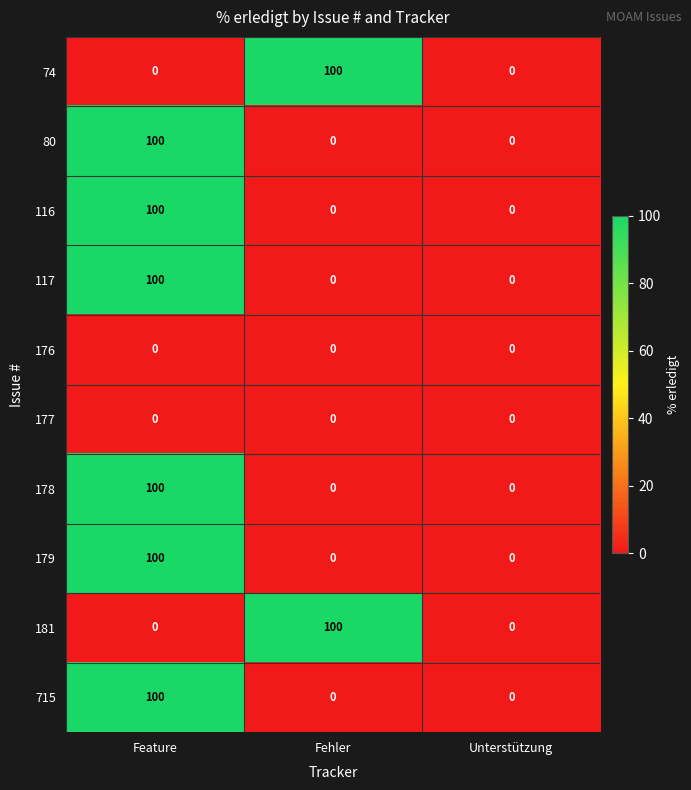

At which category is the sum across all series the highest?

Feature